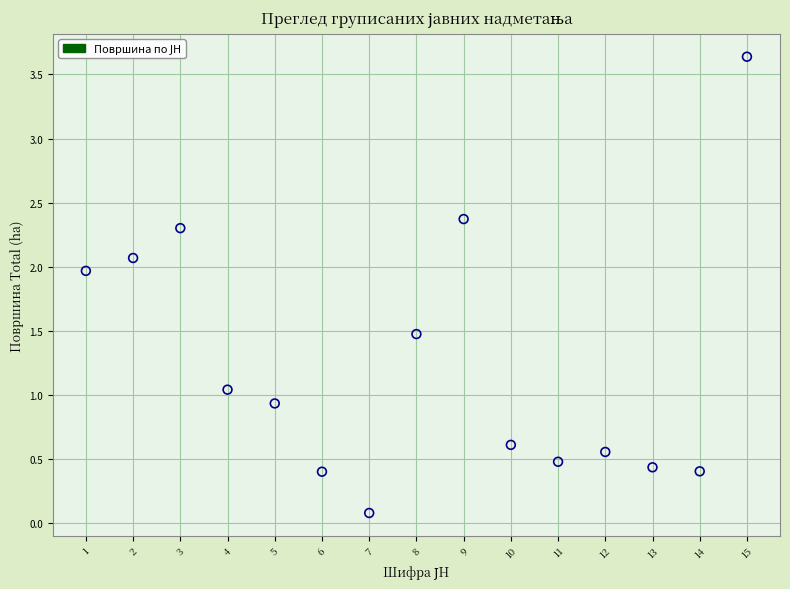

What is the range of Y values (max minus min)?

3.6